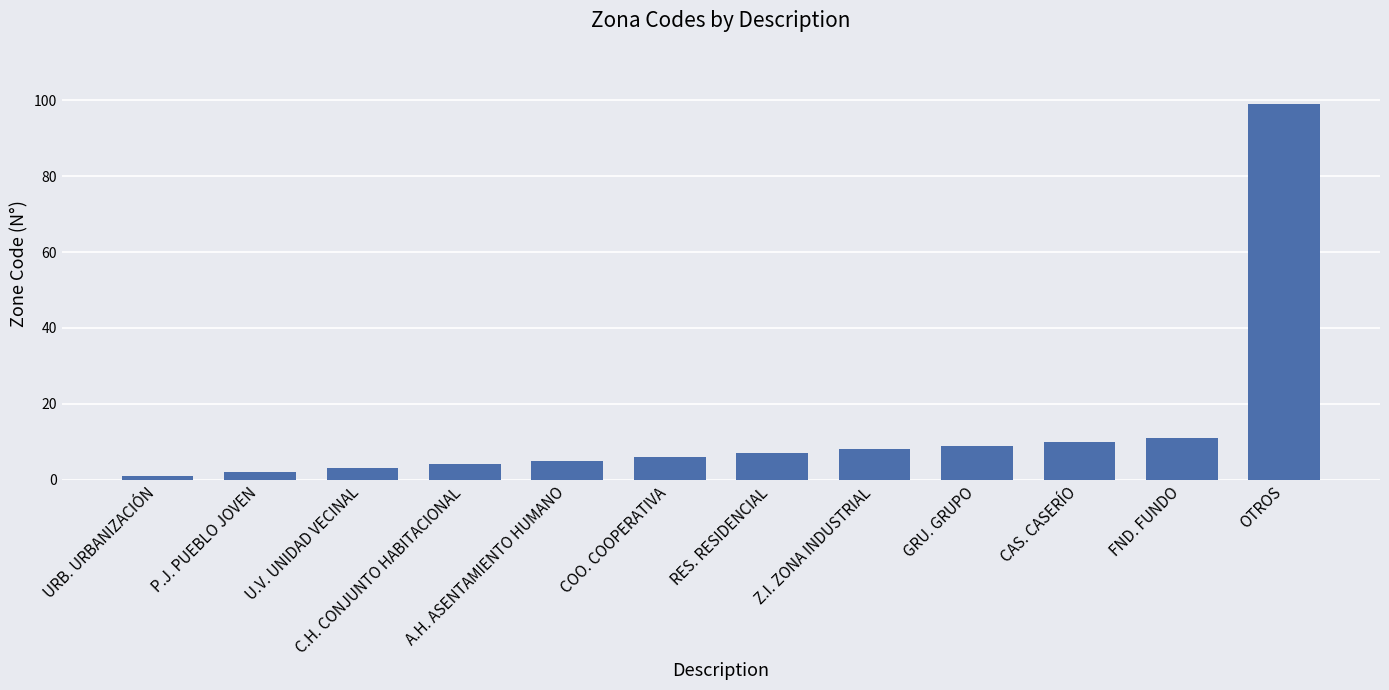

What is the label of the 3rd bar from the right?

CAS. CASERÍO